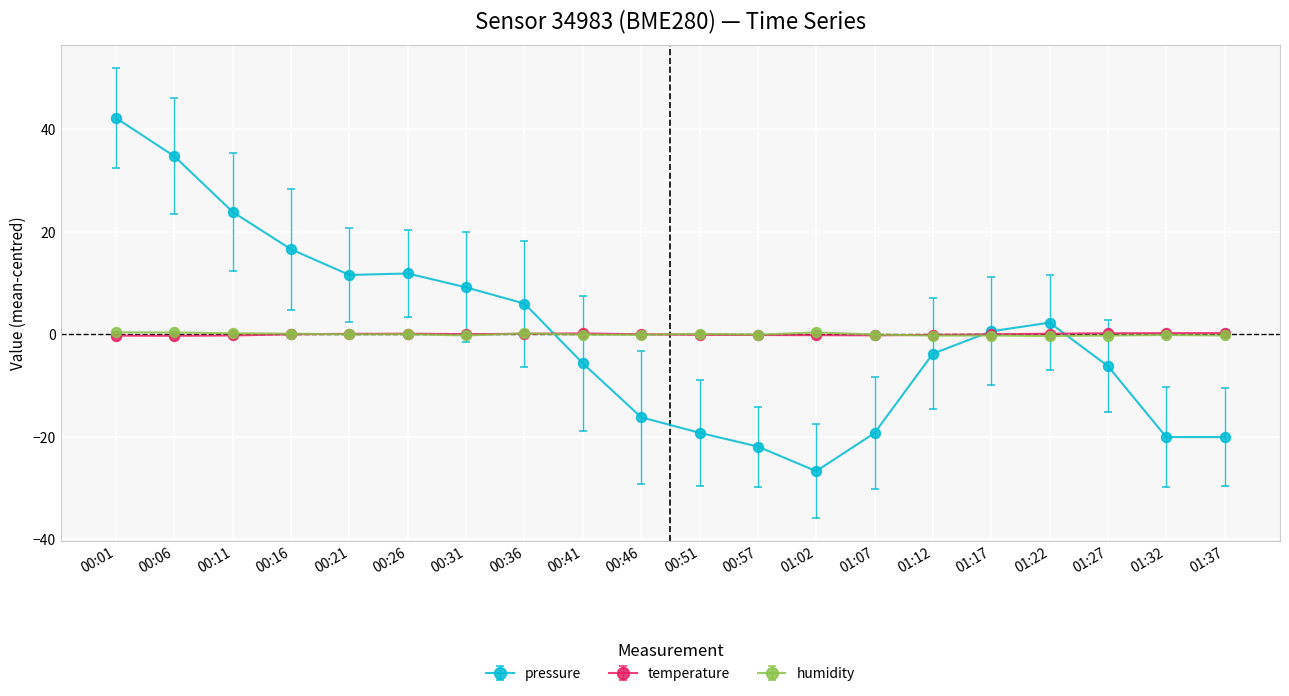

Is it true that humidity equals 0.1 at 00:16?

True